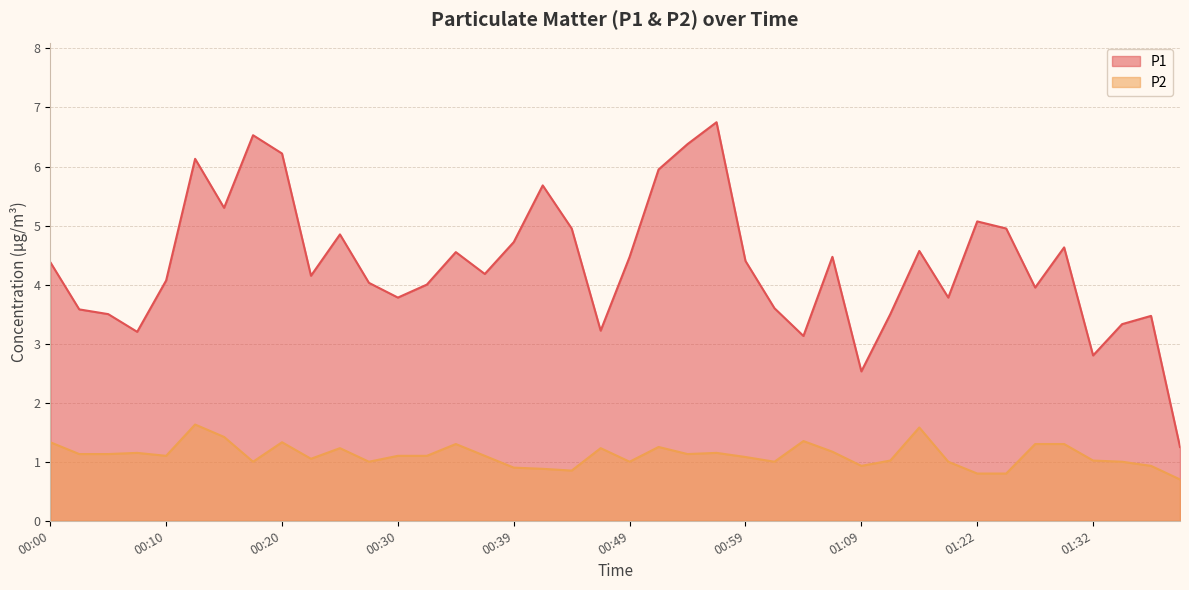

Does the chart display data point markers on the line(s)?

No